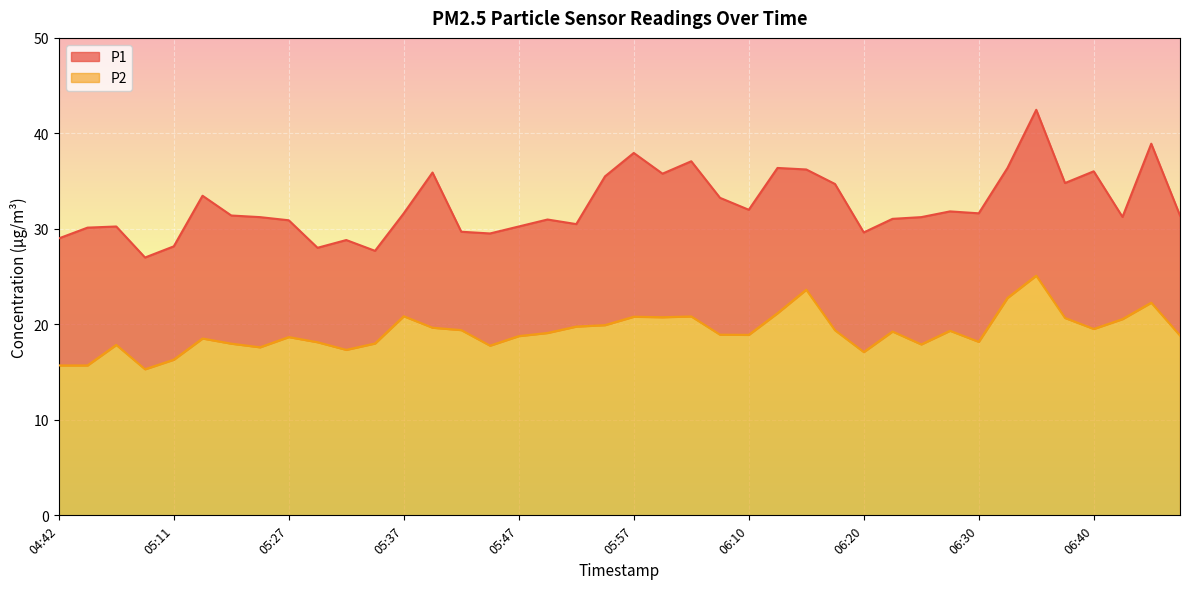

Rank the series by their maximum value, from highest to lowest.

P1, P2